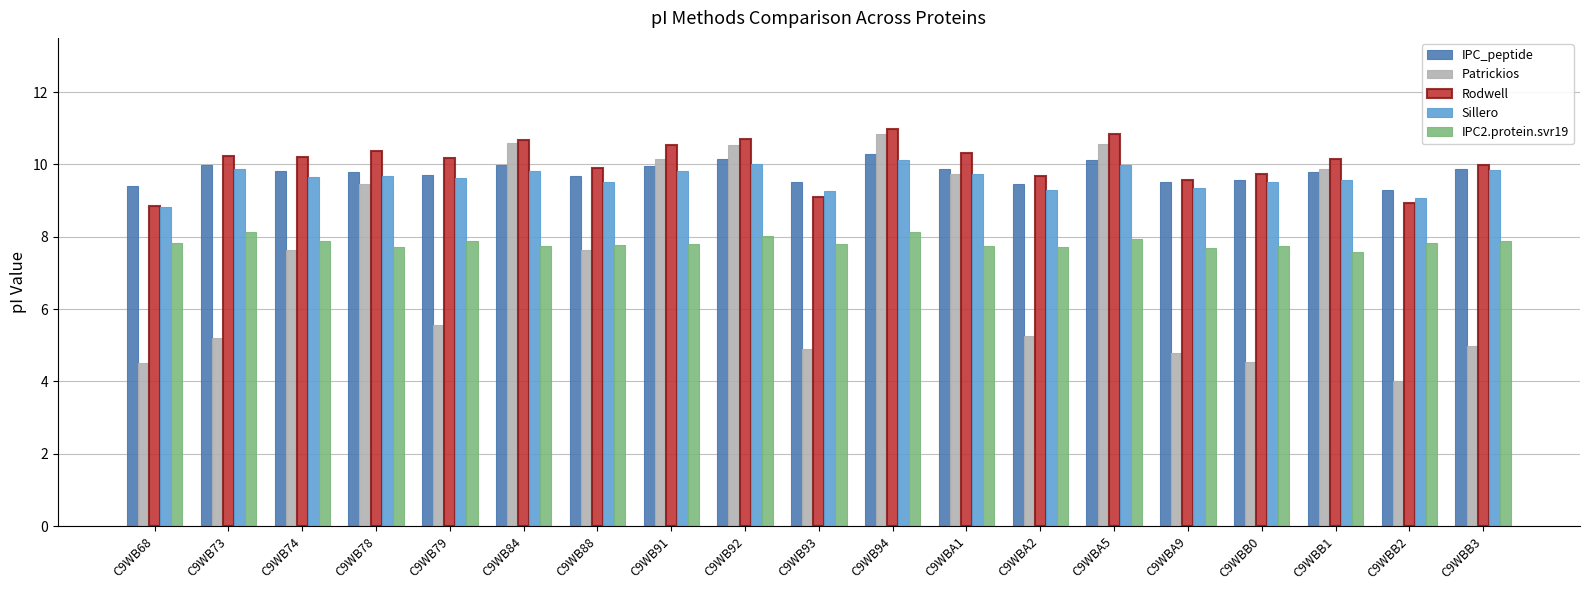

Which series changed the most between C9WB68 and C9WB94?

Patrickios